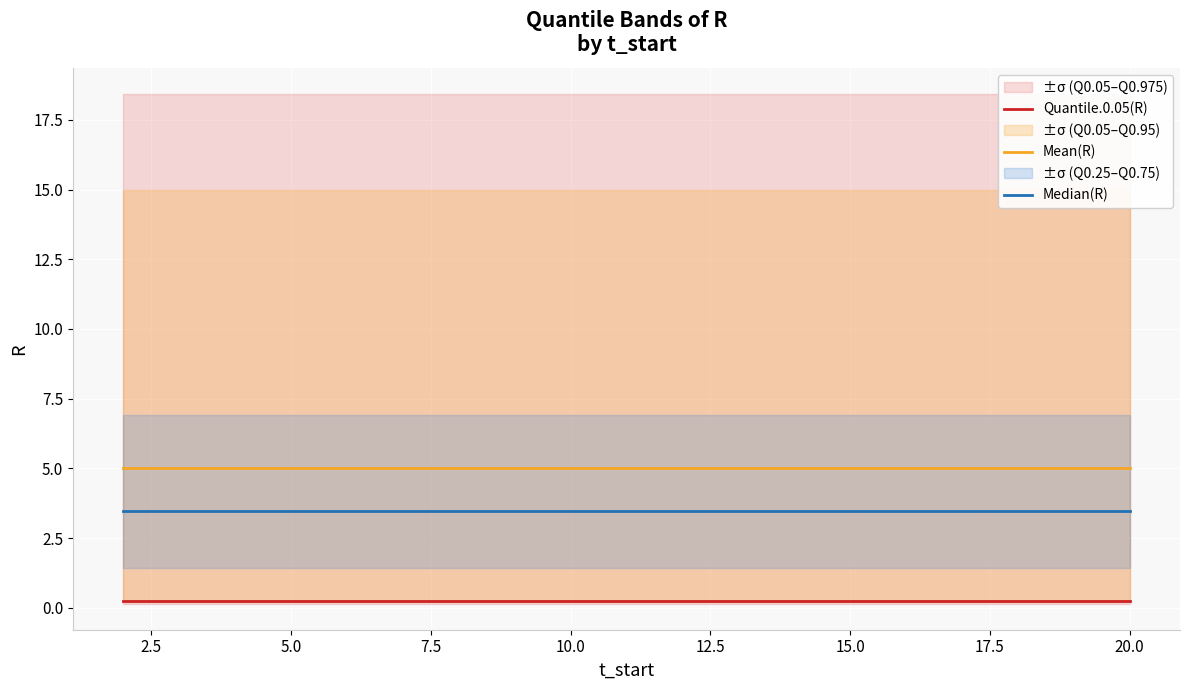

Rank the series by their average value, from lowest to highest.

Quantile.0.05(R), Median(R), Mean(R)